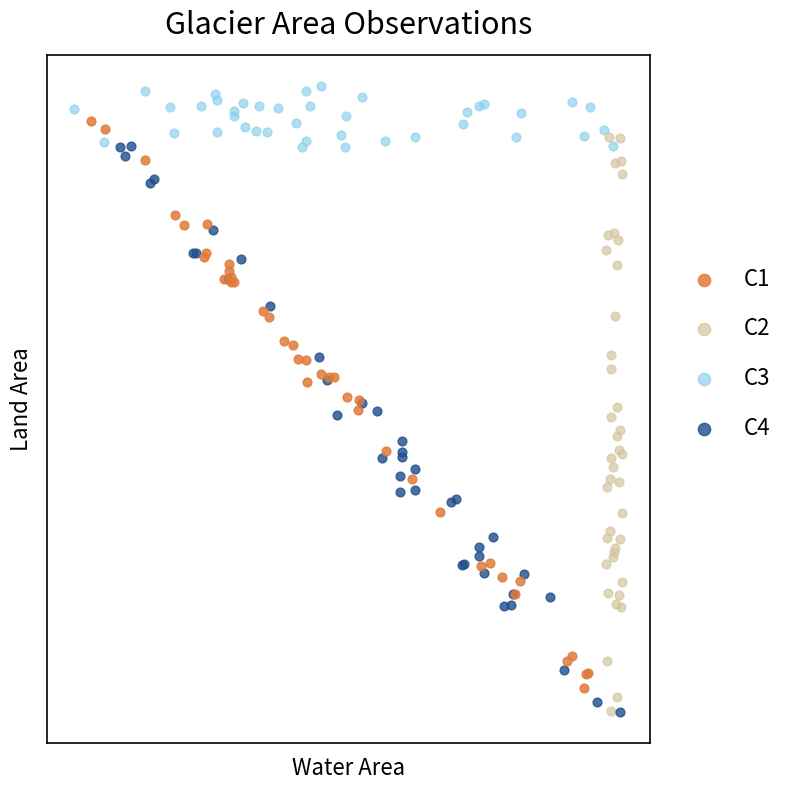

What are all the series names shown in the legend?

C1, C2, C3, C4